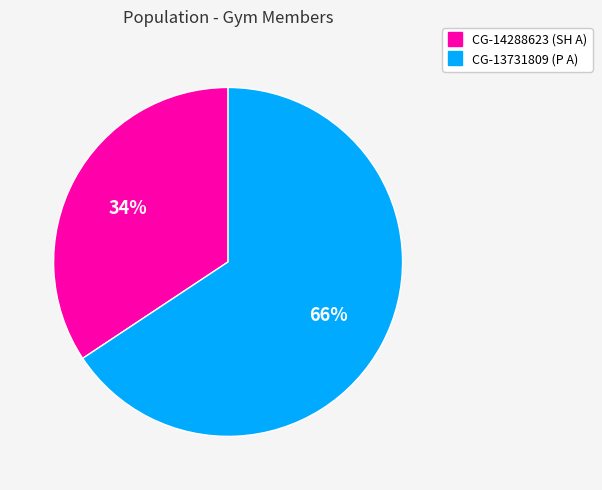

What percentage is the CG-14288623 slice, to the nearest percent?

34%